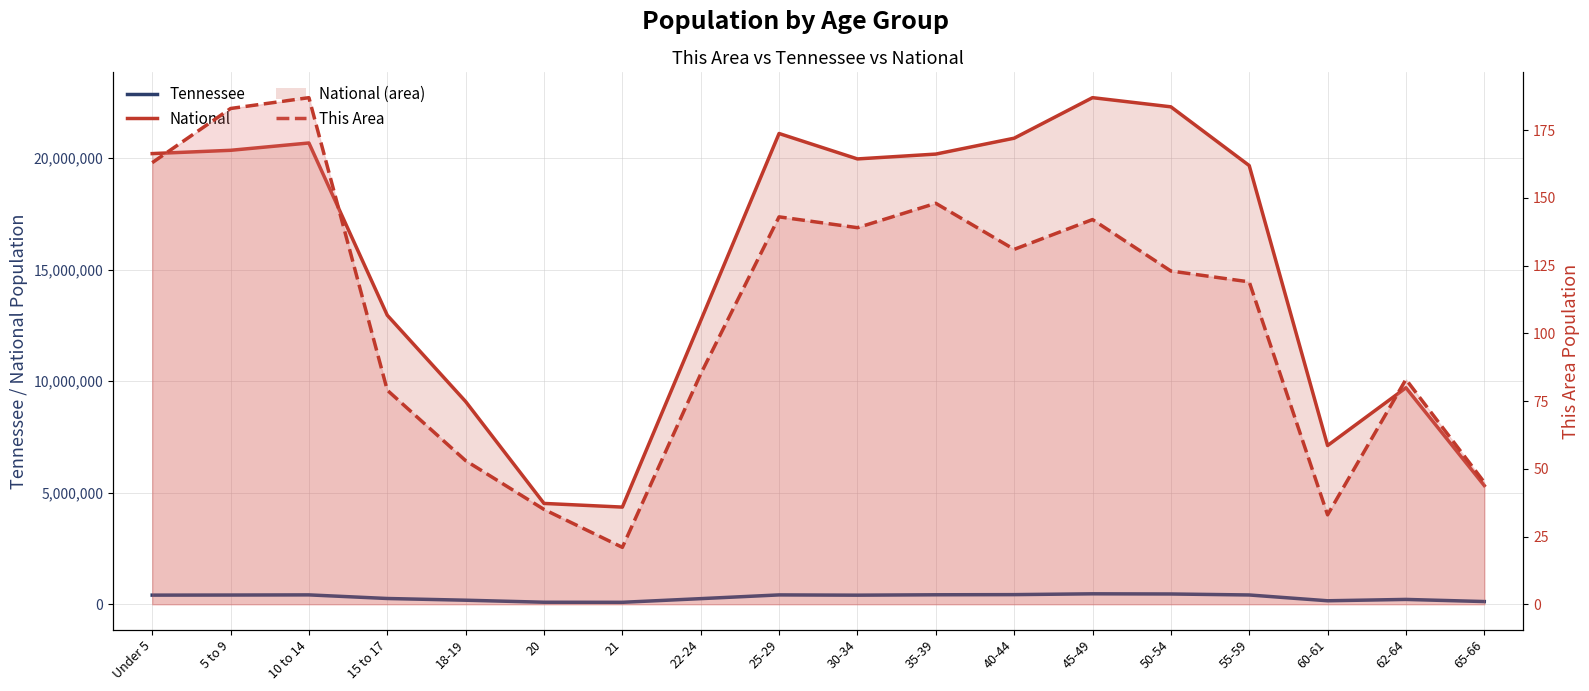

Reading left to right, transcribe all the data shown in this chart.

National line: Under 5=20201362	5 to 9=20348657	10 to 14=20677194	15 to 17=12954254	18-19=9086089	20=4519129	21=4354294	22-24=12712576	25-29=21101849	30-34=19962099	35-39=20179642	40-44=20890964	45-49=22708591	50-54=22298125	55-59=19664805	60-61=7113727	62-64=9704197	65-66=5319902
Tennessee: Under 5=407813	5 to 9=412181	10 to 14=418941	15 to 17=257066	18-19=180120	20=89380	21=86356	22-24=250508	25-29=417683	30-34=406314	35-39=423622	40-44=430508	45-49=467087	50-54=459349	55-59=414991	60-61=155235	62-64=215489	65-66=119944
This Area: Under 5=163	5 to 9=183	10 to 14=187	15 to 17=79	18-19=53	20=35	21=21	22-24=85	25-29=143	30-34=139	35-39=148	40-44=131	45-49=142	50-54=123	55-59=119	60-61=33	62-64=83	65-66=45